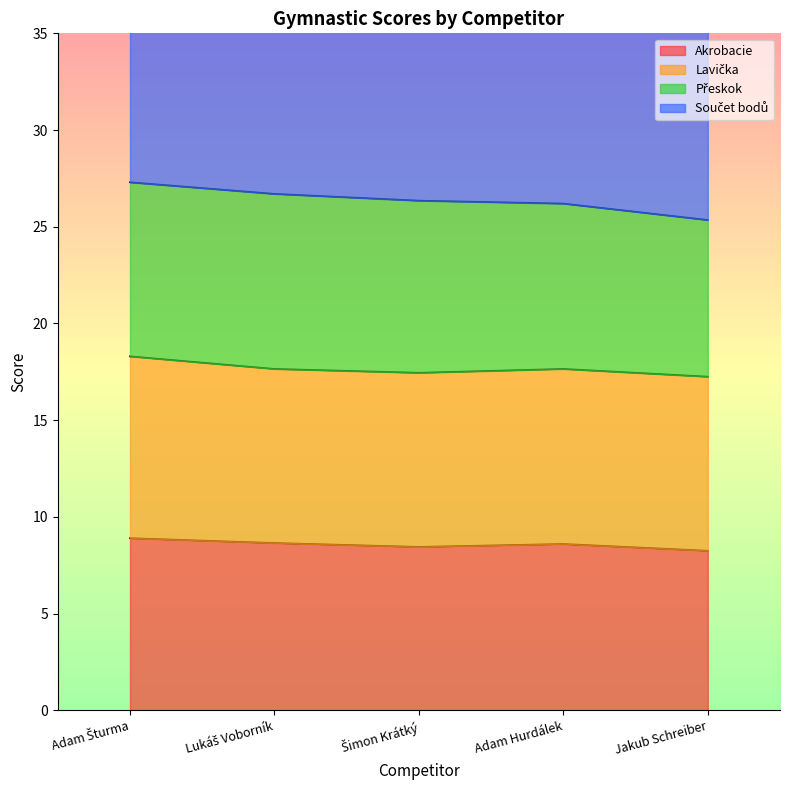

The value of Součet bodů at Šimon Krátký is 26.4. True or false?

True